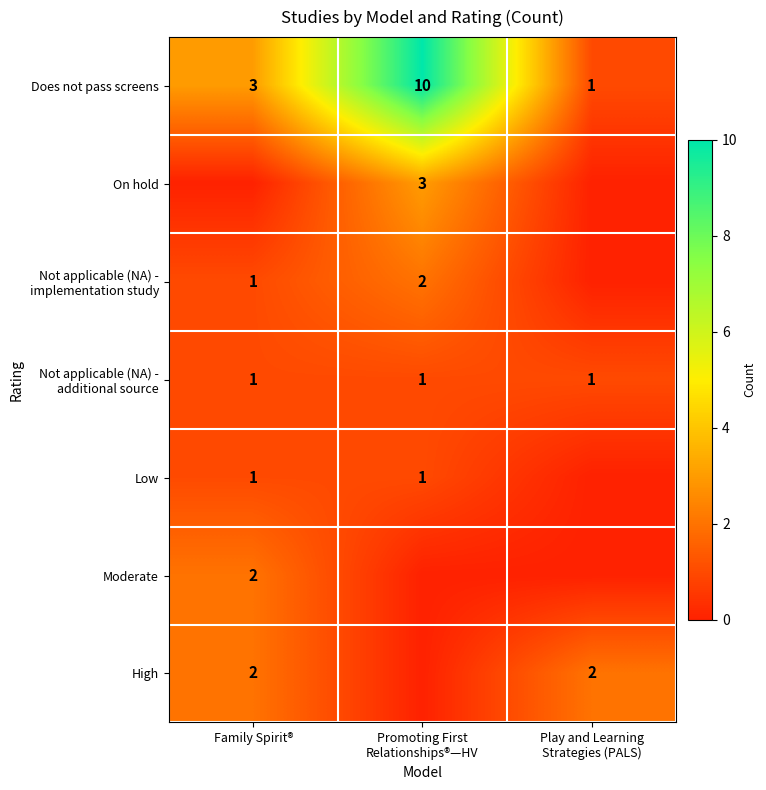

What is the difference between the maximum and minimum values in the Does not pass screens series?

9